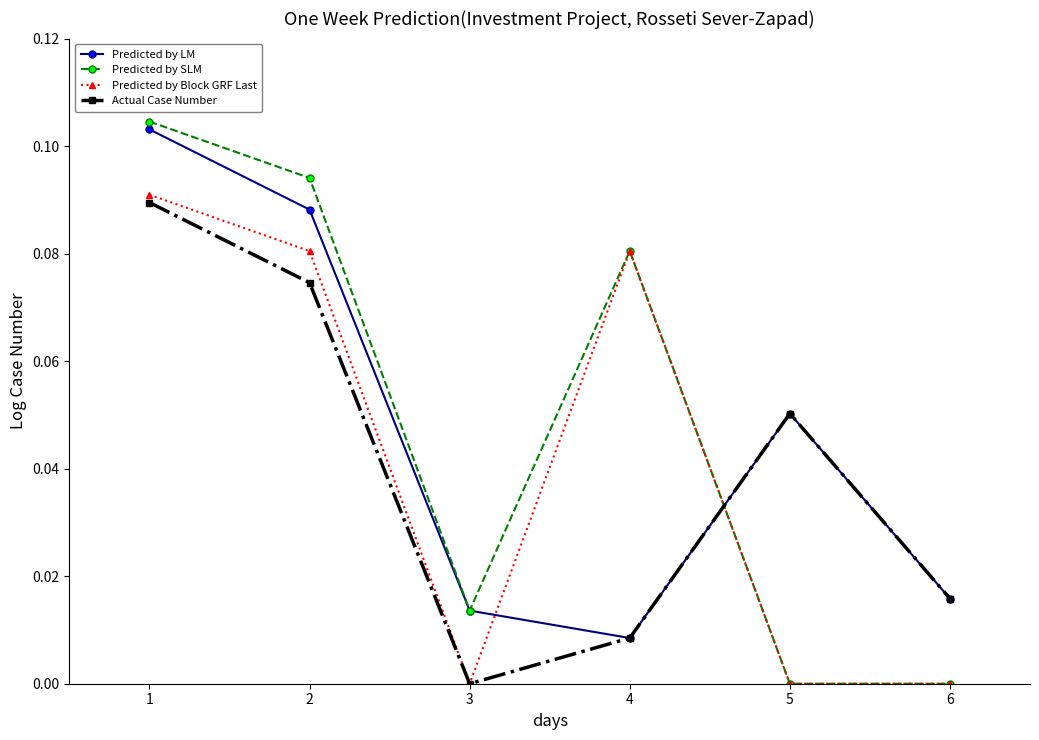

Rank the series by their average value, from highest to lowest.

Predicted by SLM, Predicted by LM, Predicted by Block GRF Last, Actual Case Number